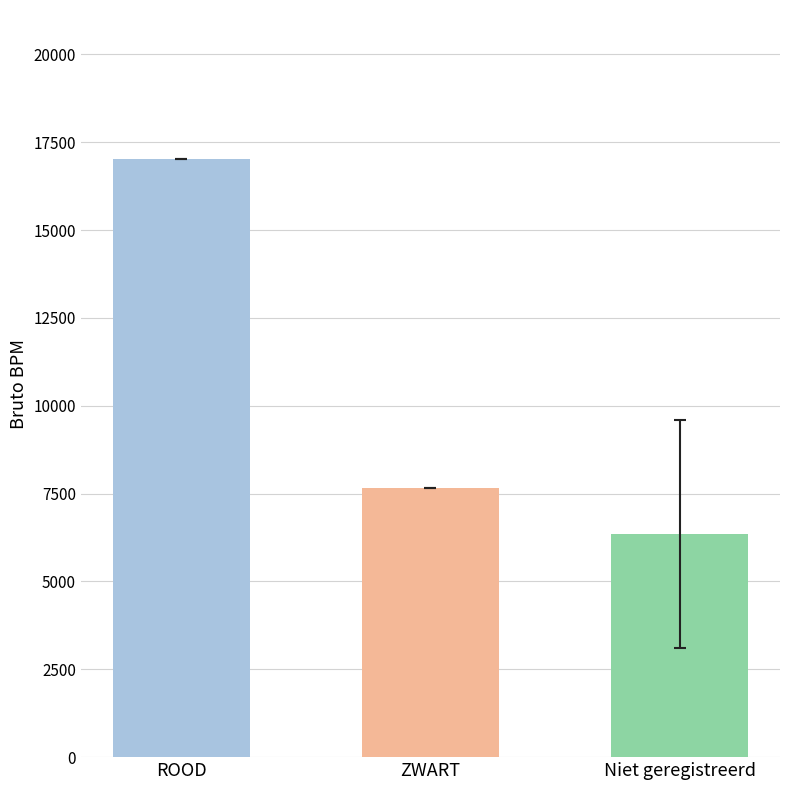

List the labels in order of value, largest first.

ROOD, ZWART, Niet geregistreerd